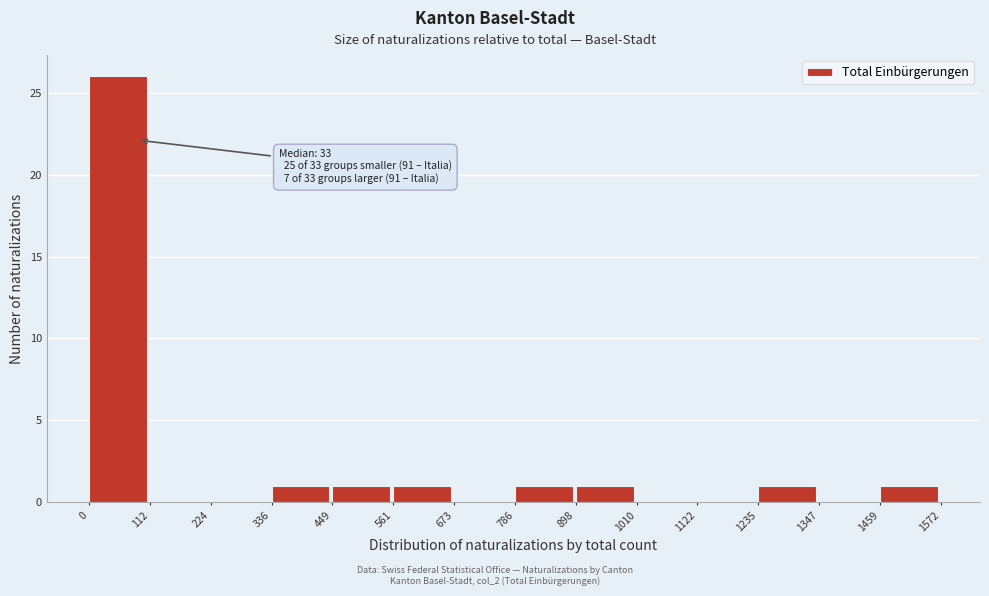

Which range on the x-axis has the tallest bar?

0 to 112